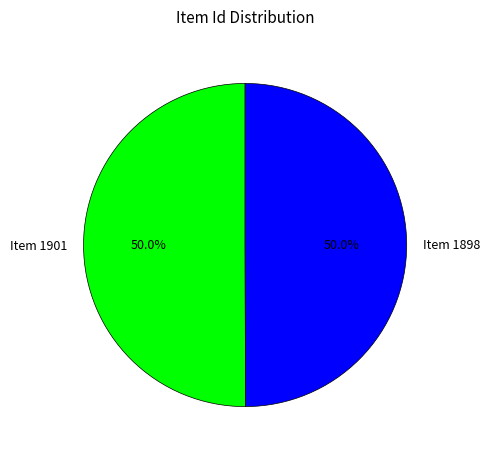

Is the sum of Item 1898 and Item 1901 greater than half?

Yes